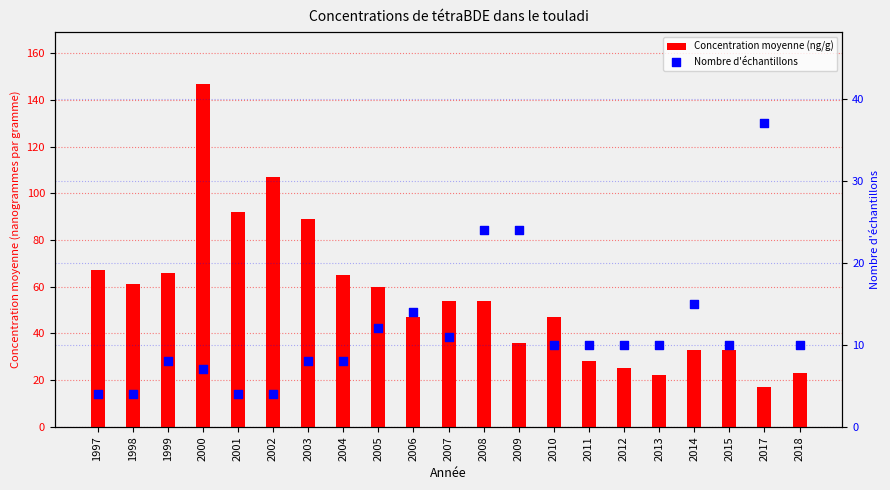

Which series has the largest Y range (max minus min)?

Concentration moyenne (ng/g)